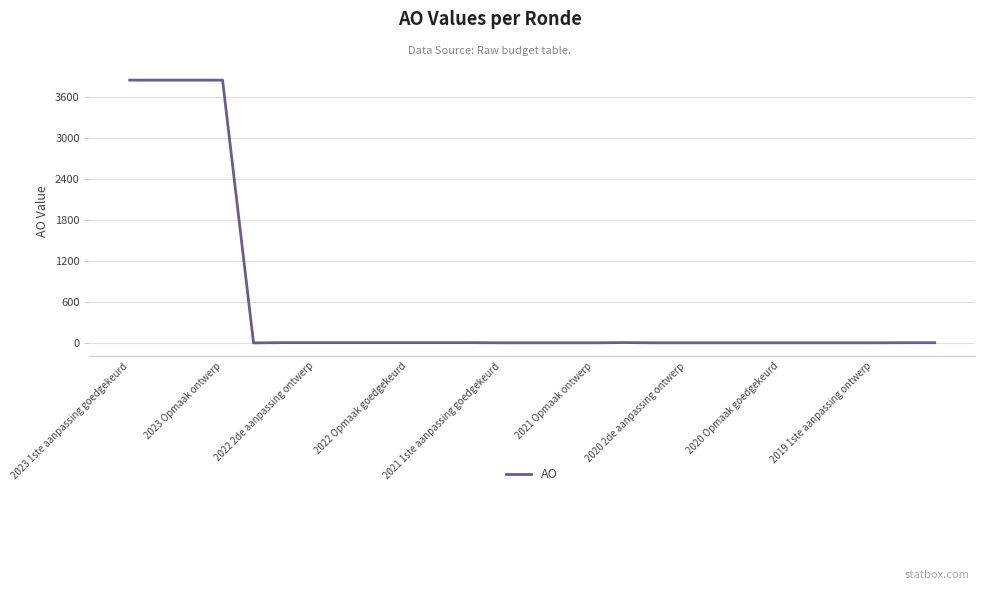

What is the greatest value displayed?

3848